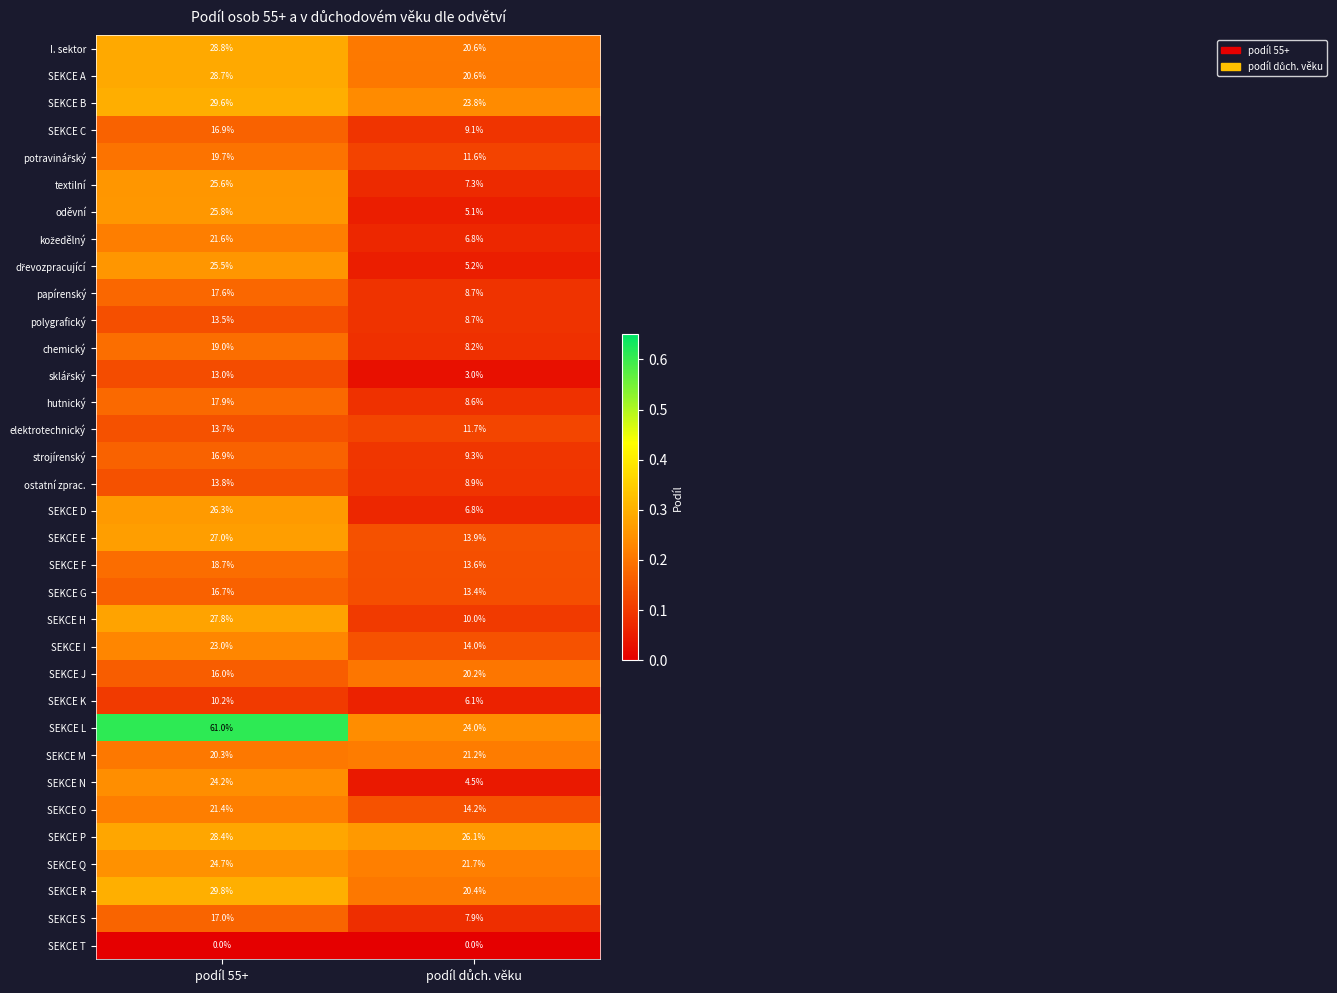

Read the strojírenský value at podíl 55+.

16.9